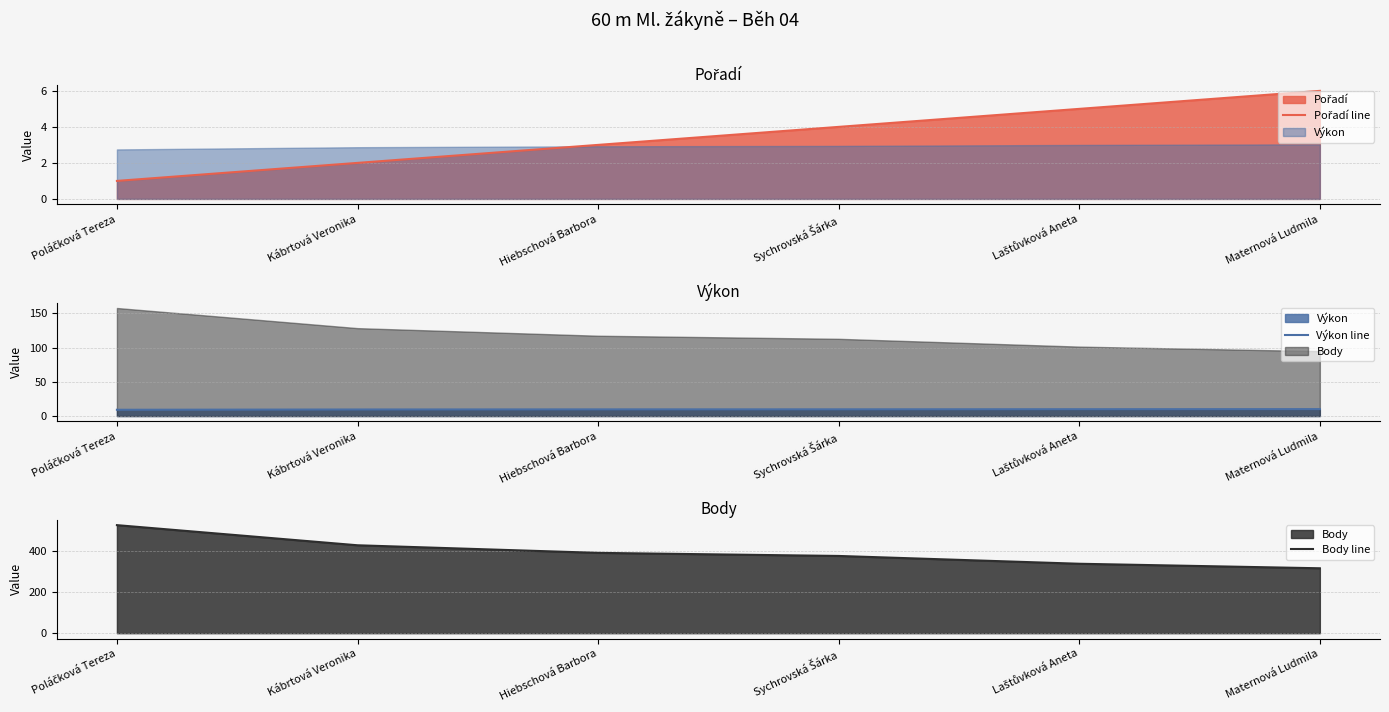

Reading left to right, transcribe all the data shown in this chart.

Pořadí line: Poláčková Tereza=1.0	Kábrtová Veronika=2.0	Hiebschová Barbora=3.0	Sychrovská Šárka=4.0	Laštůvková Aneta=5.0	Maternová Ludmila=6.0
Výkon line: Poláčková Tereza=9.2	Kábrtová Veronika=9.6	Hiebschová Barbora=9.7	Sychrovská Šárka=9.8	Laštůvková Aneta=10.0	Maternová Ludmila=10.1
Body line: Poláčková Tereza=526.0	Kábrtová Veronika=428.0	Hiebschová Barbora=391.0	Sychrovská Šárka=376.0	Laštůvková Aneta=338.0	Maternová Ludmila=316.0